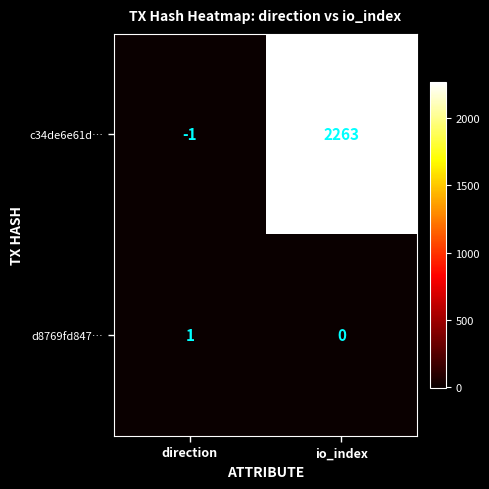

Reading right to left, list all the values displayed in this chart.

c34de6e61d…: io_index=2263	direction=-1
d8769fd847…: io_index=0	direction=1